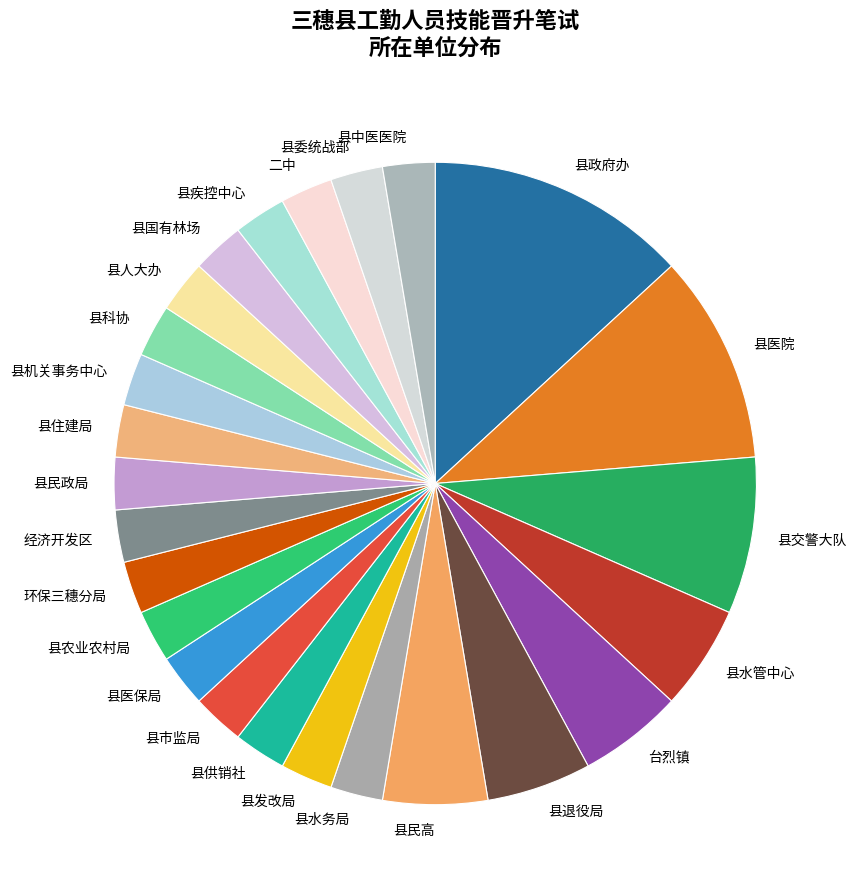

Is it true that 县供销社 is 3% of the pie?

True